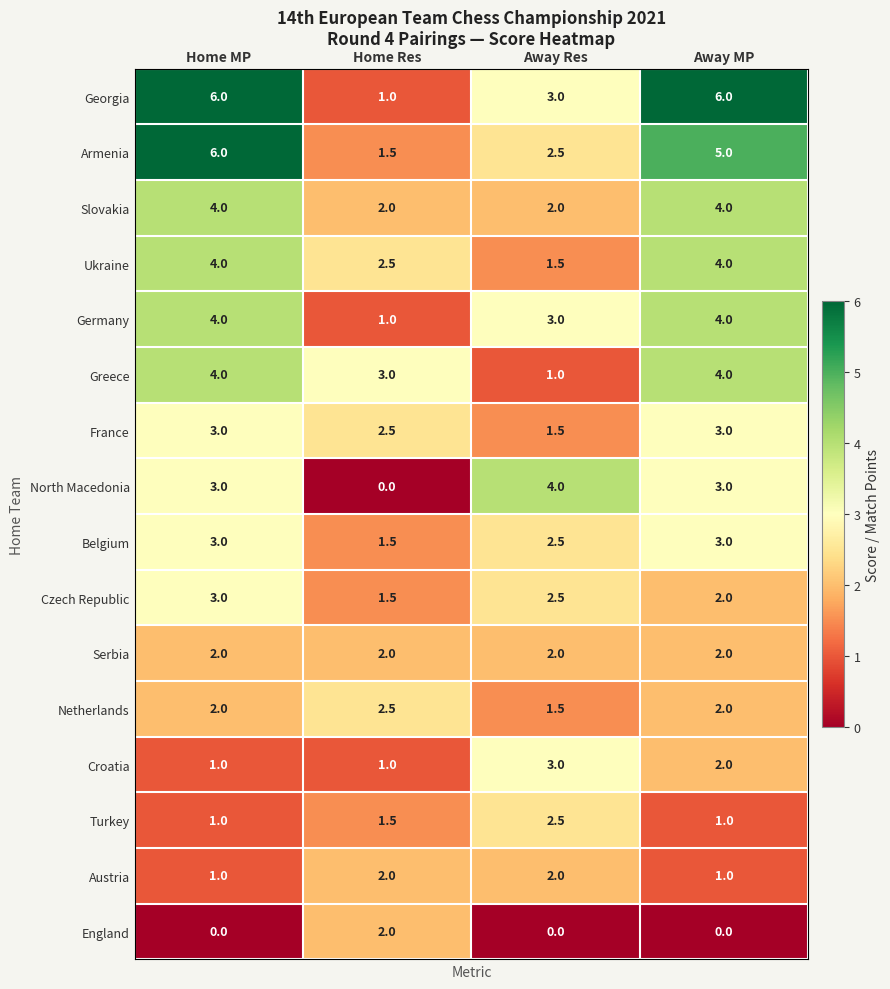

What is the greatest value displayed?

6.0